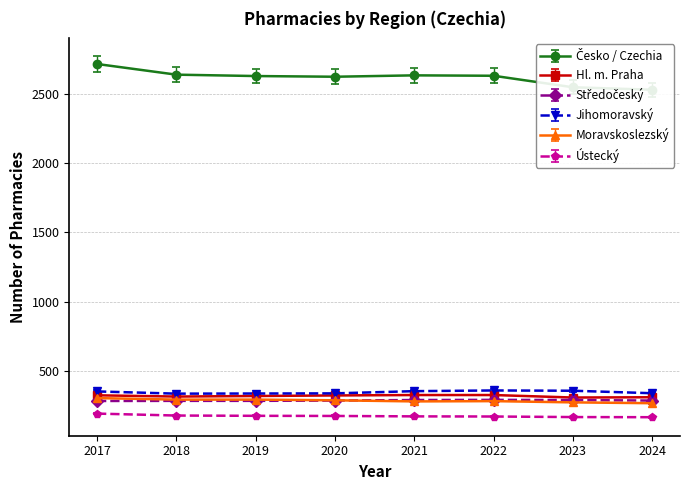

True or false: Moravskoslezský has more than 0 points higher than both neighbors.

True